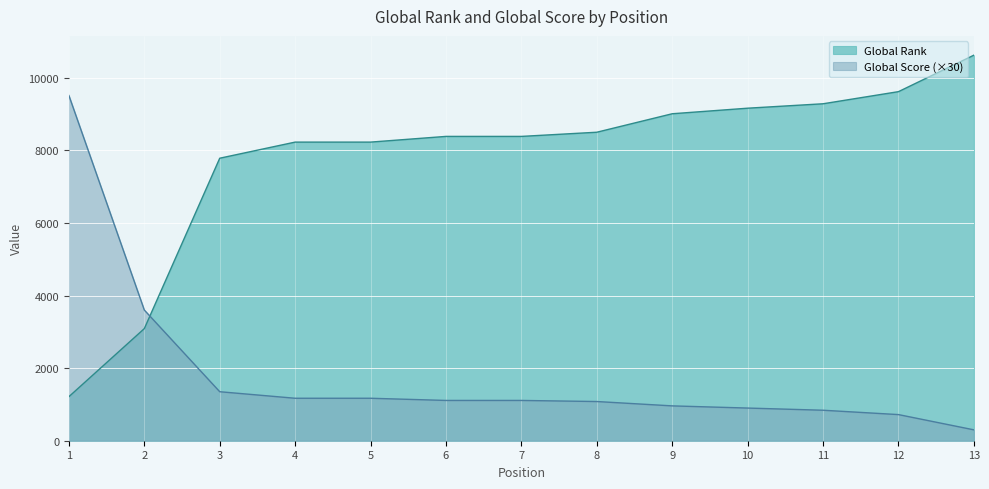

Reading right to left, transcribe all the data shown in this chart.

Global Rank: 10622	9617	9283	9161	9008	8499	8384	8384	8227	8227	7783	3089	1214
Global Score: 300	720	840	900	960	1080	1110	1110	1170	1170	1350	3600	9510